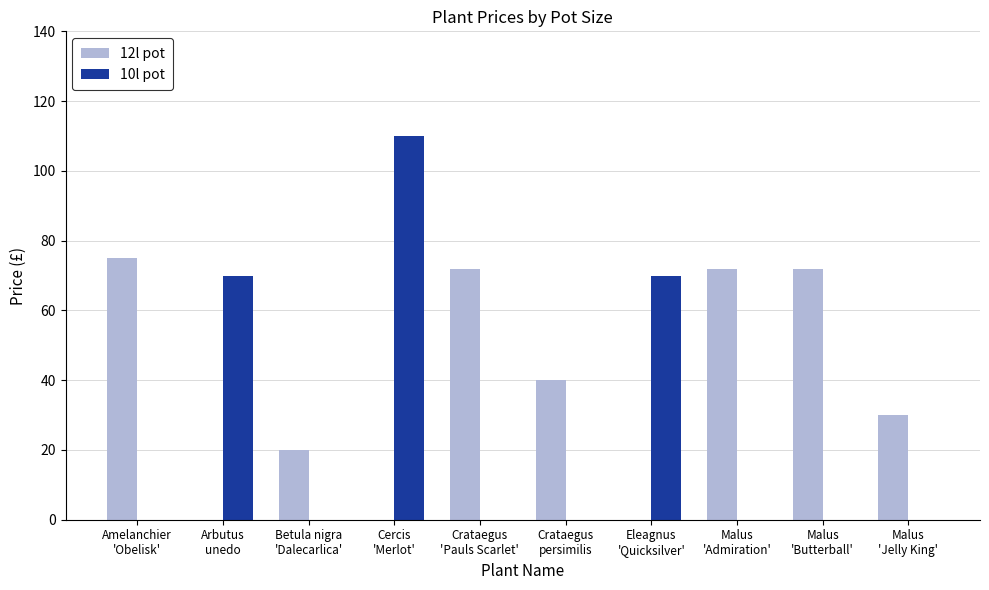

What is the highest value of the 12l pot series?

75.0